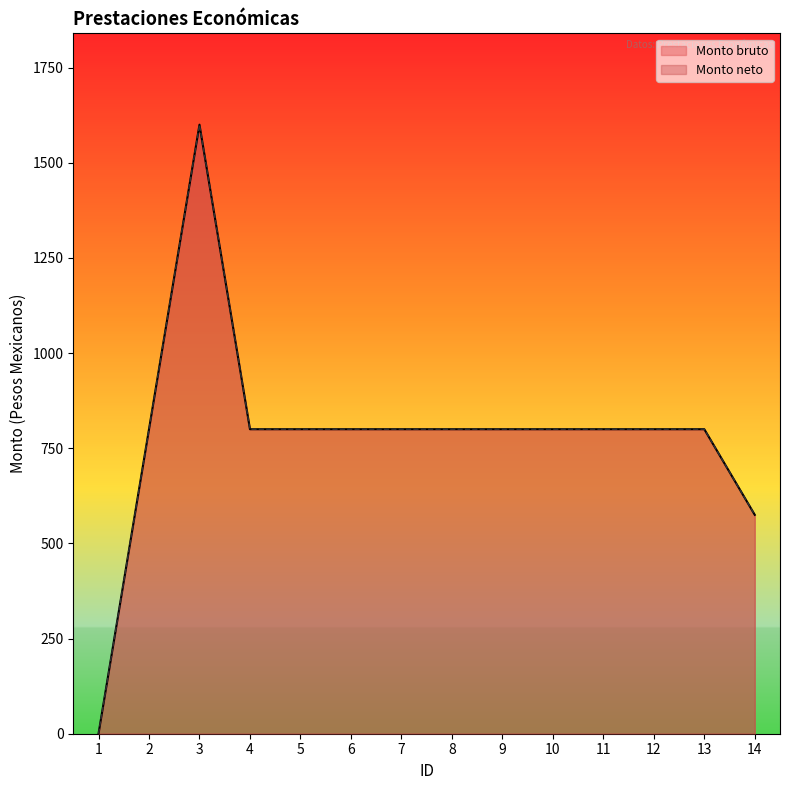

What is the total value across all series at 5?

1600